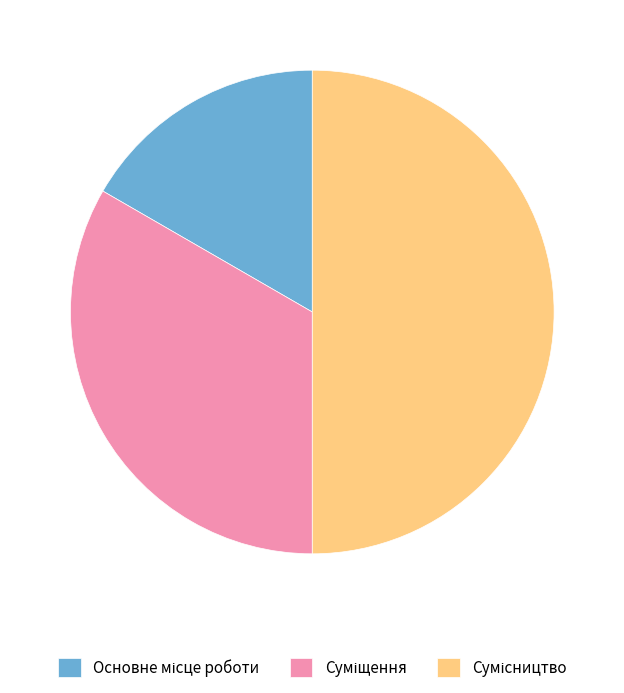

Does any single category account for the majority?

No